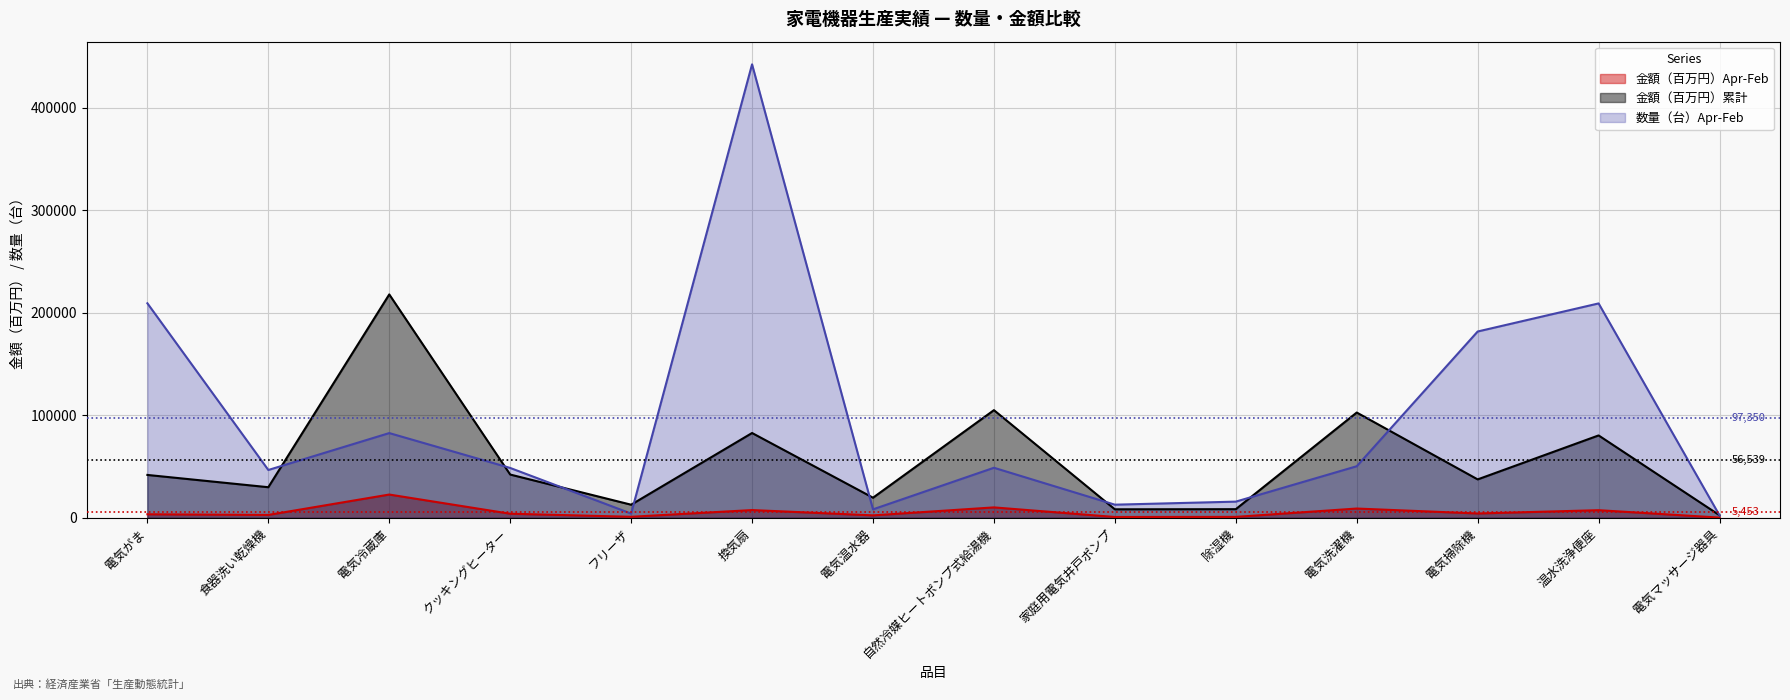

What is the value of the 金額（百万円）Apr-Feb point at the 13th from the left?

7413